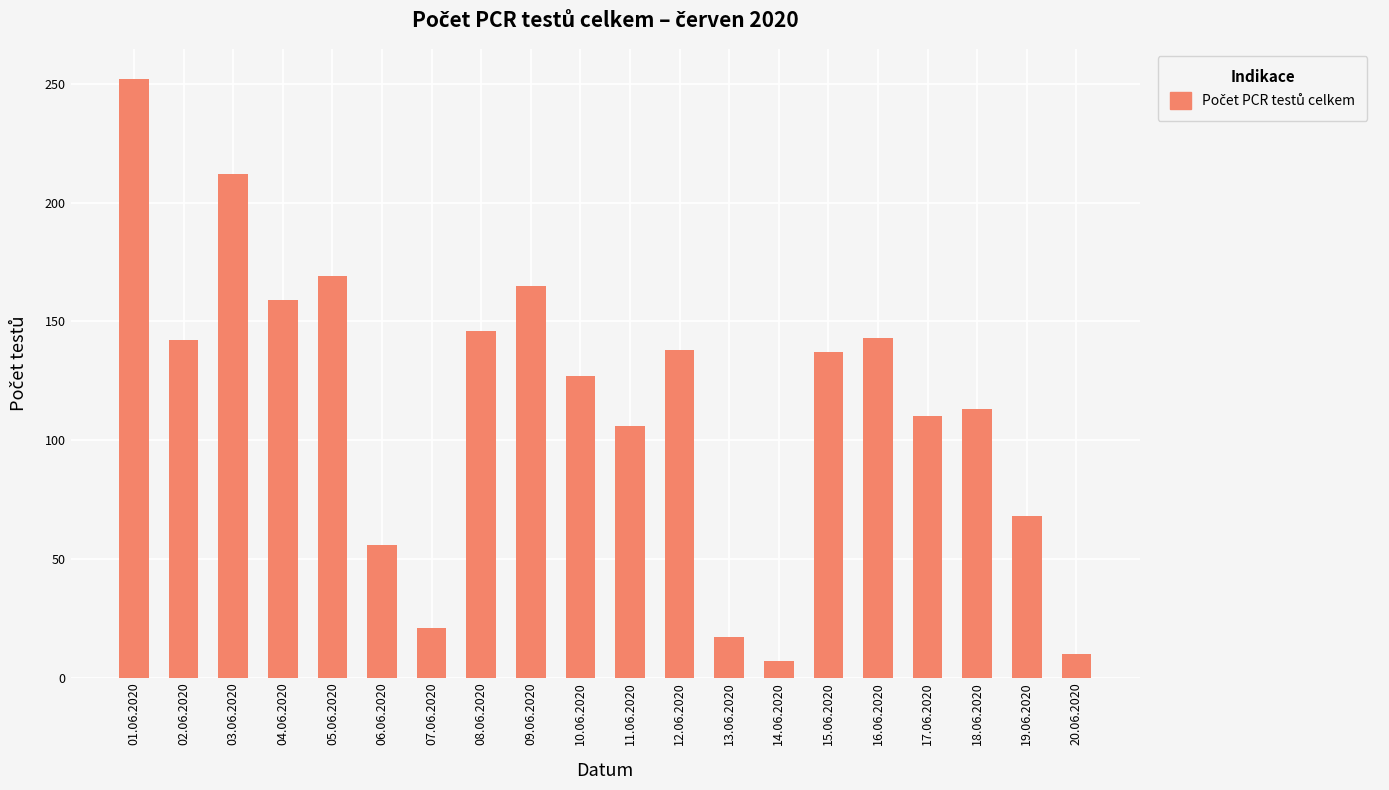

What is the approximate value at 03.06.2020?

212